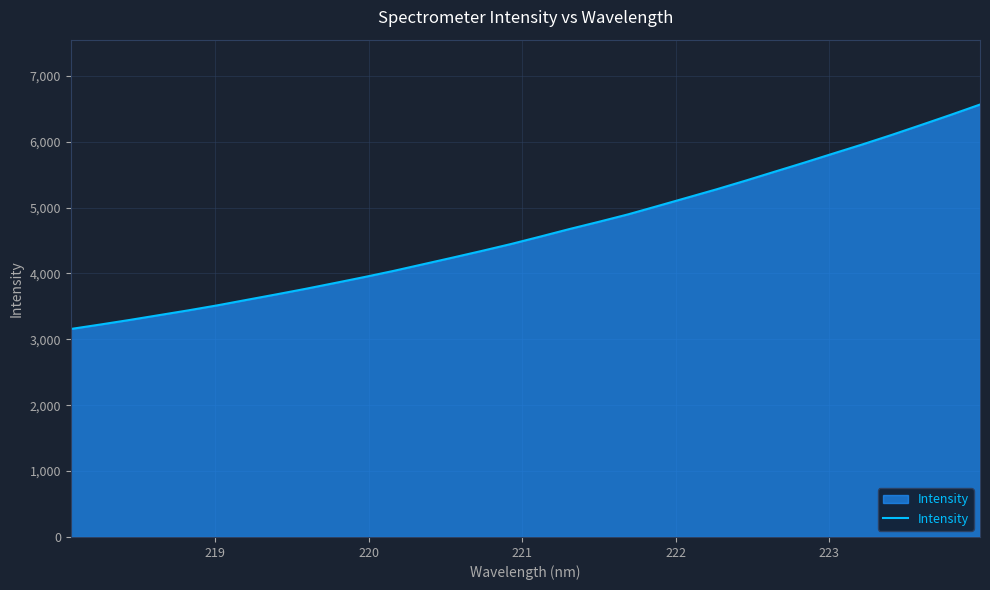

What is the greatest value displayed?

6562.8